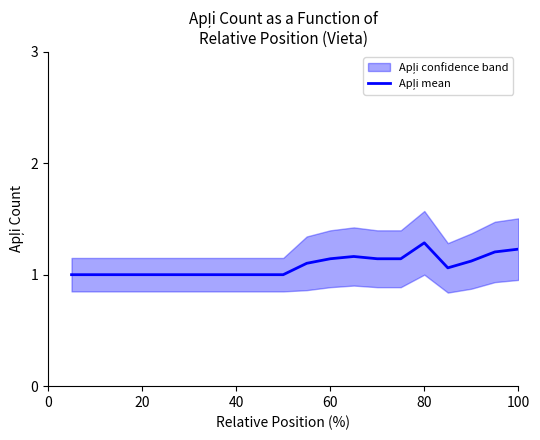

What is the minimum value shown in the chart?

1.0